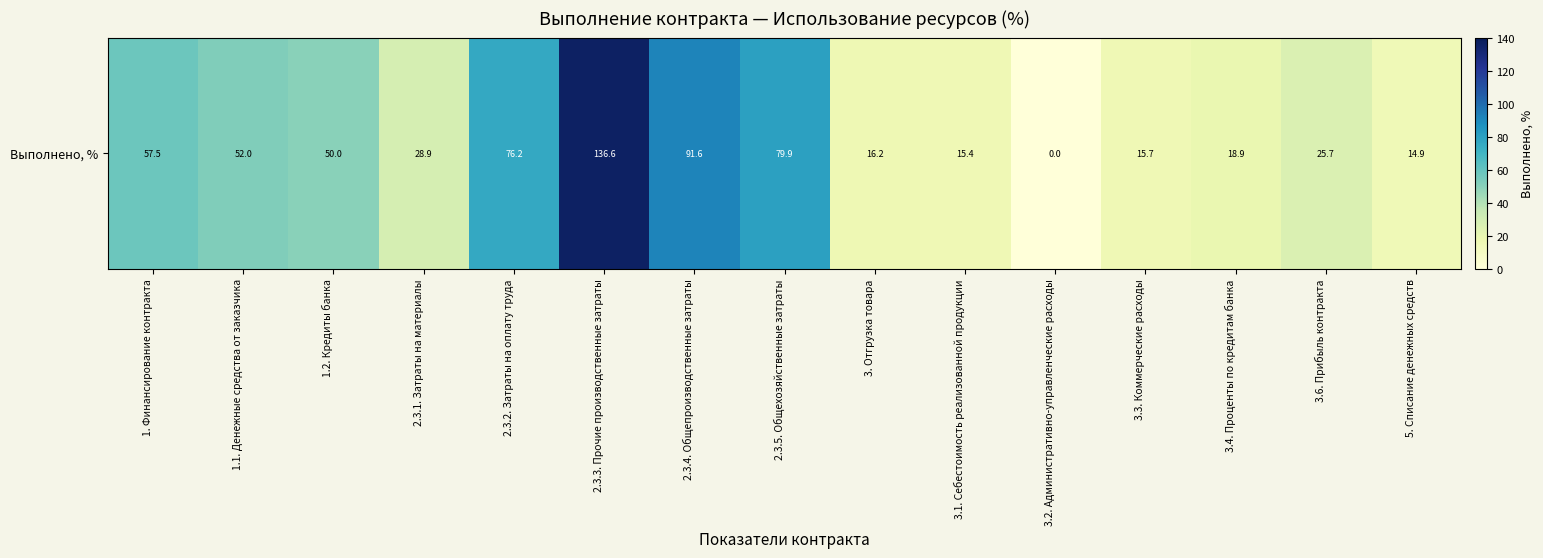

How many values exceed 28?

8